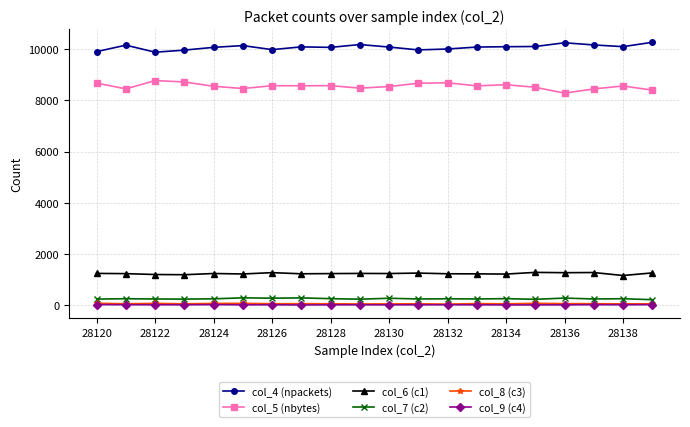

True or false: col_6 (c1) has more than 2 points higher than both neighbors.

True